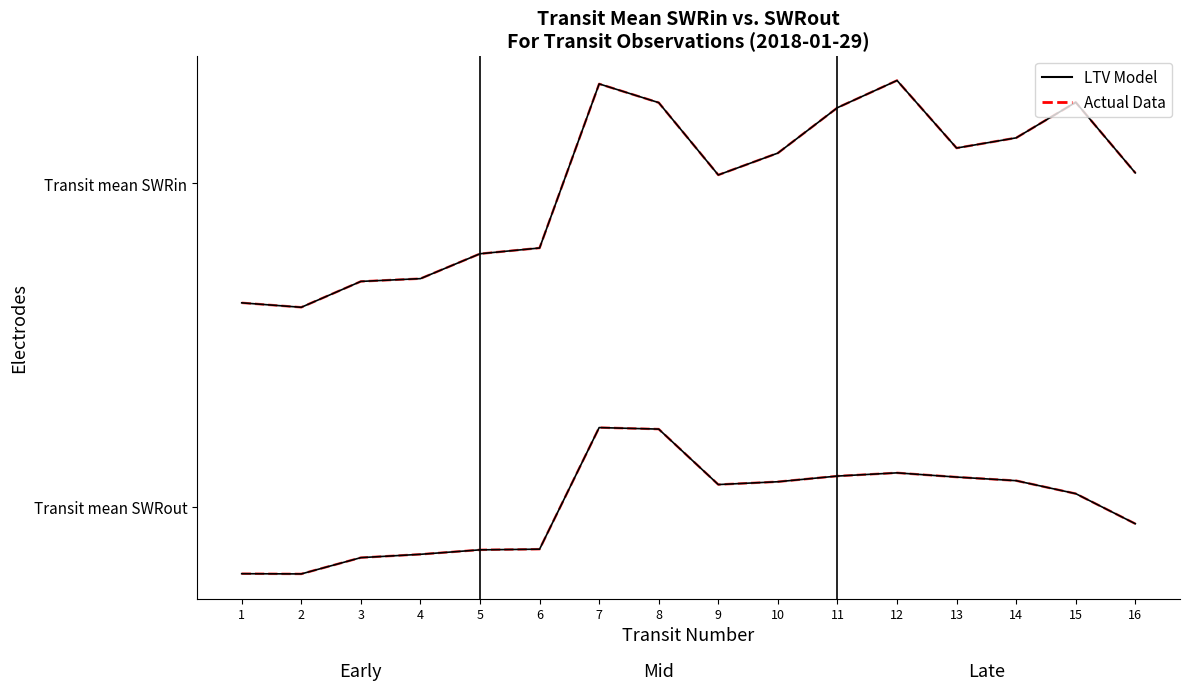

True or false: LTV Model has a value of 93.3 at 15.

False